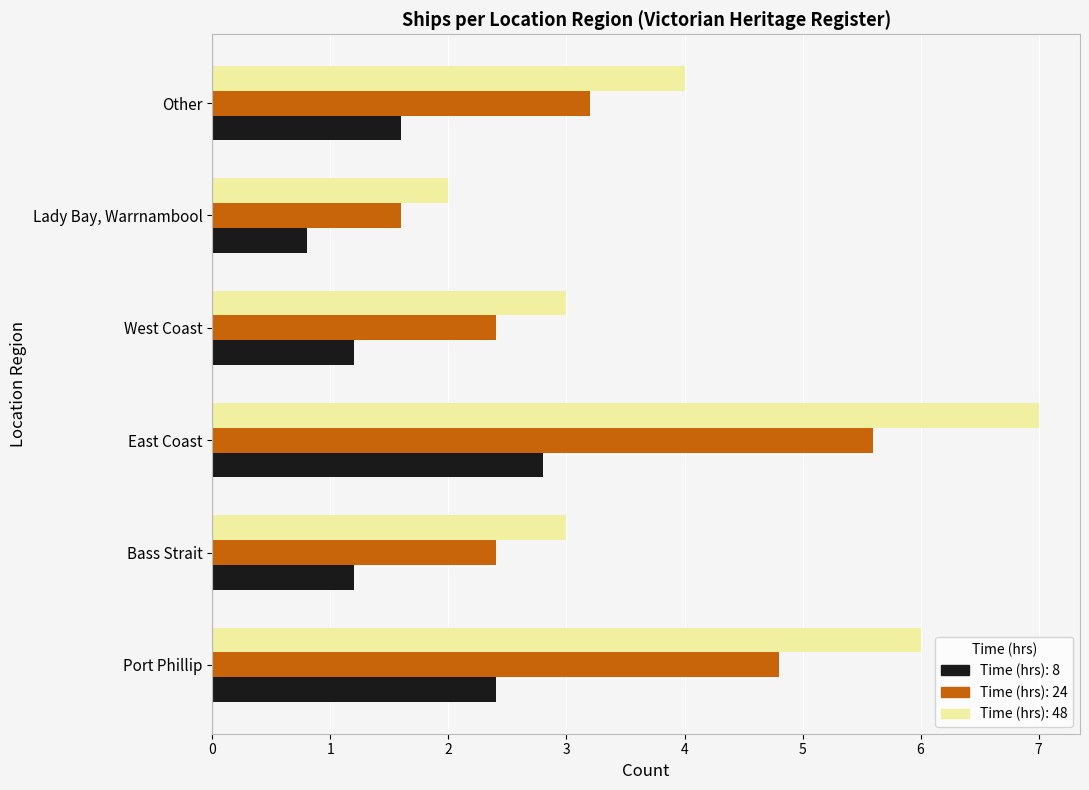

What is the minimum value shown in the chart?

0.8